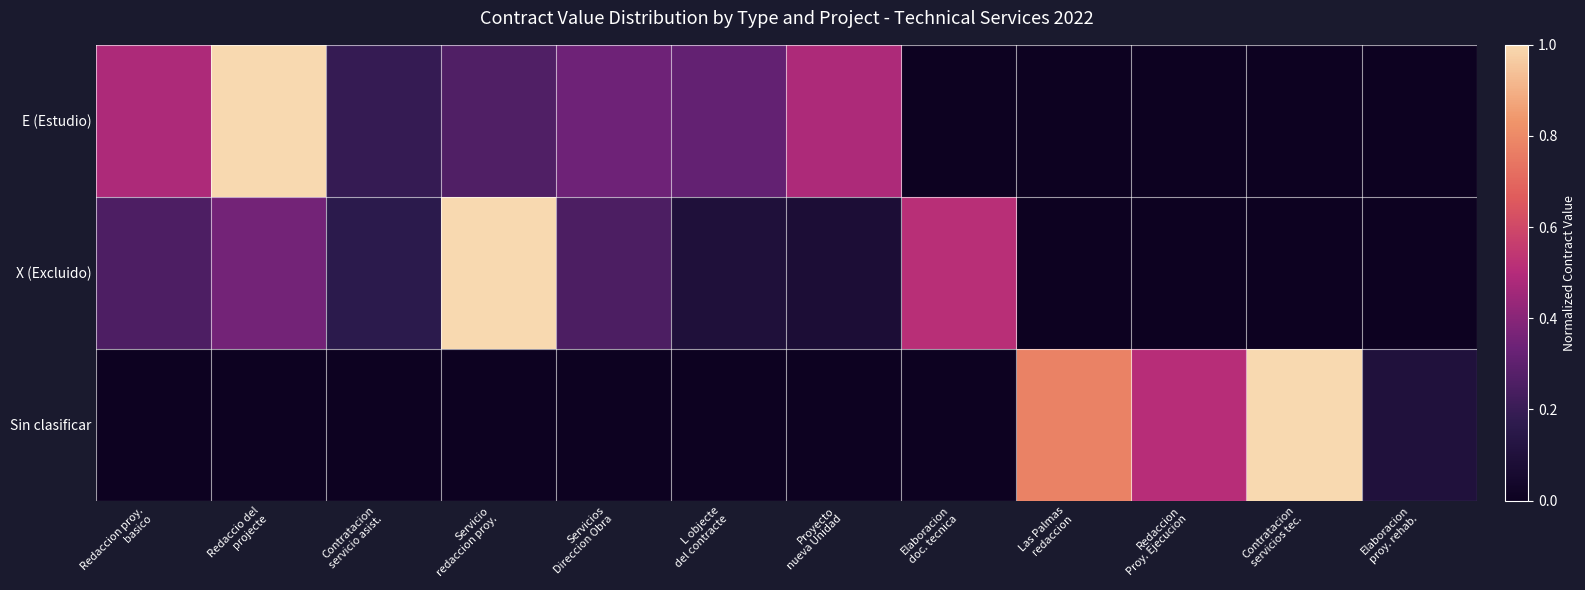

Reading right to left, list all the values displayed in this chart.

E (Estudio): Elaboracion
proy. rehab.=0.0	Contratacion
servicios tec.=0.0	Redaccion
Proy. Ejecucion=0.0	Las Palmas
redaccion=0.0	Elaboracion
doc. tecnica=0.0	Proyecto
nueva Unidad=0.5	L objecte
del contracte=0.3	Servicios
Direccion Obra=0.3	Servicio
redaccion proy.=0.3	Contratacion
servicio asist.=0.2	Redaccio del
projecte=1.0	Redaccion proy.
basico=0.5
X (Excluido): Elaboracion
proy. rehab.=0.0	Contratacion
servicios tec.=0.0	Redaccion
Proy. Ejecucion=0.0	Las Palmas
redaccion=0.0	Elaboracion
doc. tecnica=0.5	Proyecto
nueva Unidad=0.1	L objecte
del contracte=0.1	Servicios
Direccion Obra=0.3	Servicio
redaccion proy.=1.0	Contratacion
servicio asist.=0.2	Redaccio del
projecte=0.4	Redaccion proy.
basico=0.3
Sin clasificar: Elaboracion
proy. rehab.=0.1	Contratacion
servicios tec.=1.0	Redaccion
Proy. Ejecucion=0.5	Las Palmas
redaccion=0.8	Elaboracion
doc. tecnica=0.0	Proyecto
nueva Unidad=0.0	L objecte
del contracte=0.0	Servicios
Direccion Obra=0.0	Servicio
redaccion proy.=0.0	Contratacion
servicio asist.=0.0	Redaccio del
projecte=0.0	Redaccion proy.
basico=0.0